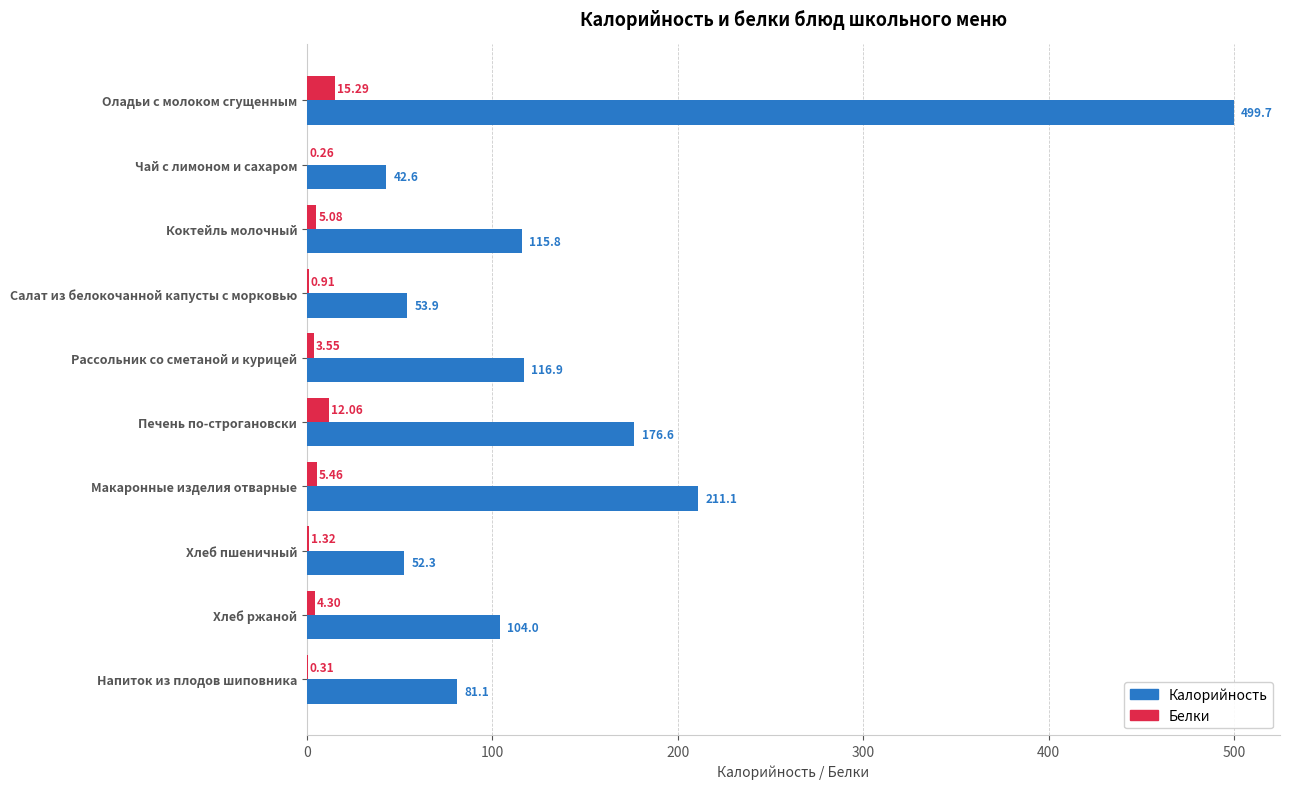

What is the sum of all Калорийность values?

1454.0